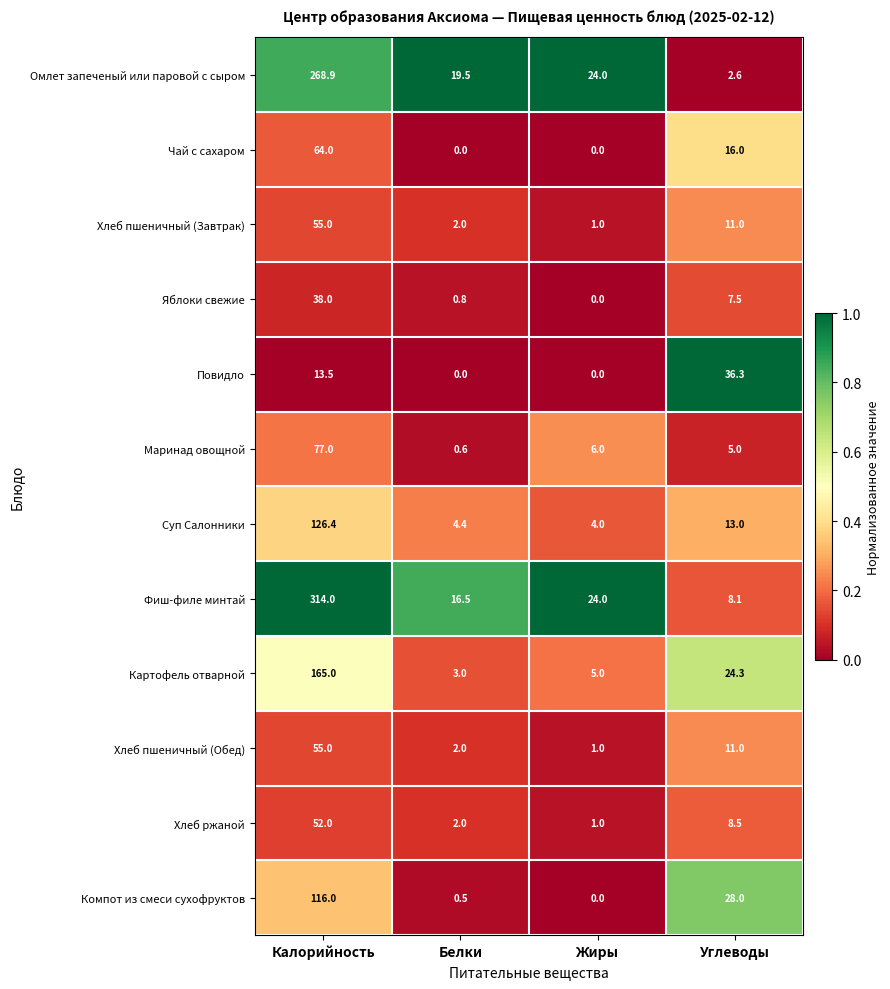

Which series has the largest total across all categories?

Фиш-филе минтай